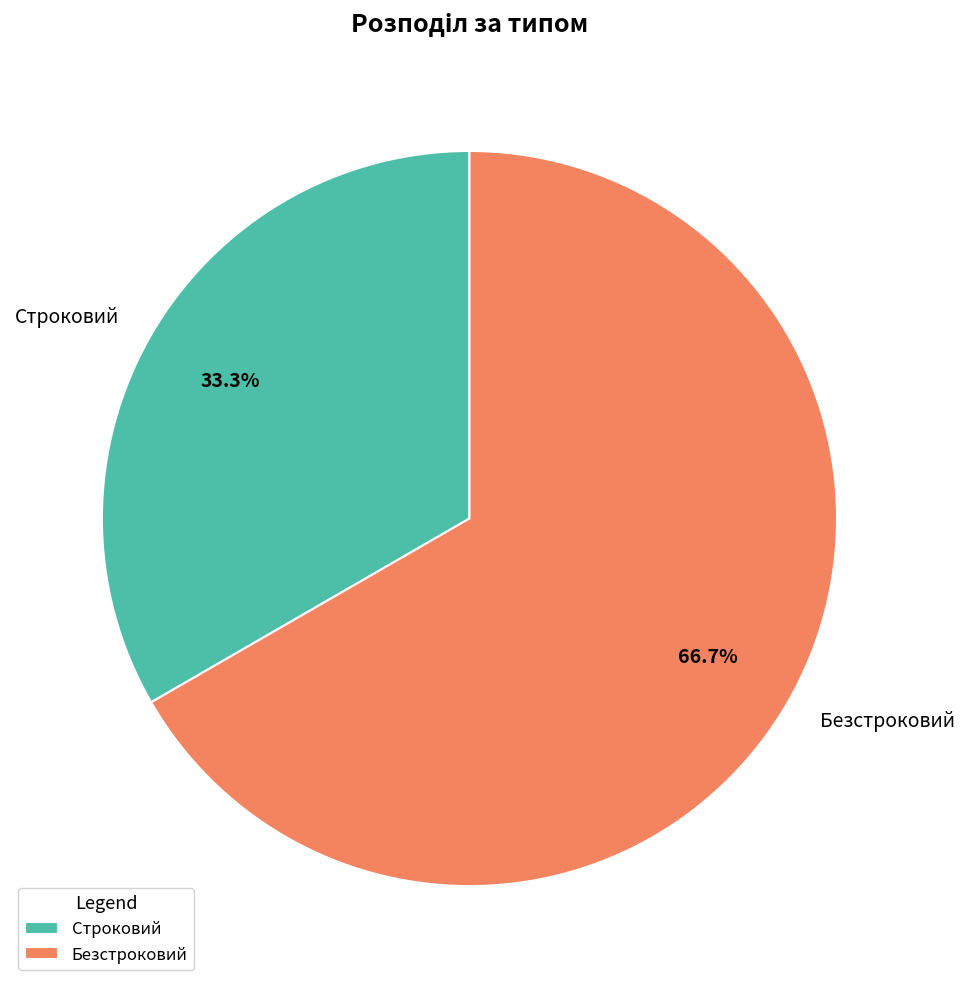

Approximately how many times larger is the value at Строковий compared to Безстроковий?

0.5